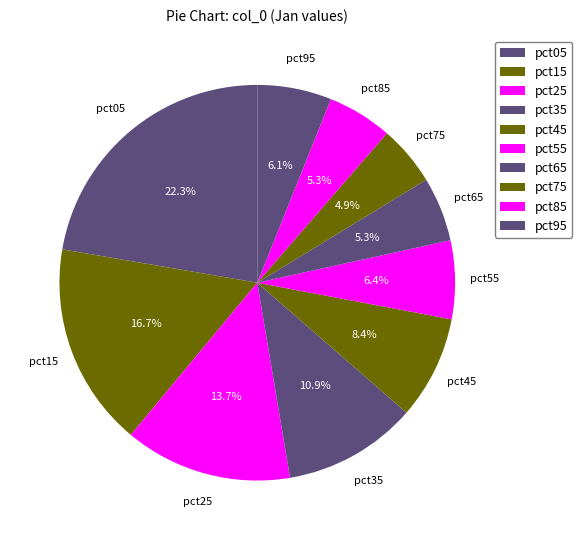

Do pct65 and pct95 together represent more than half of the pie?

No